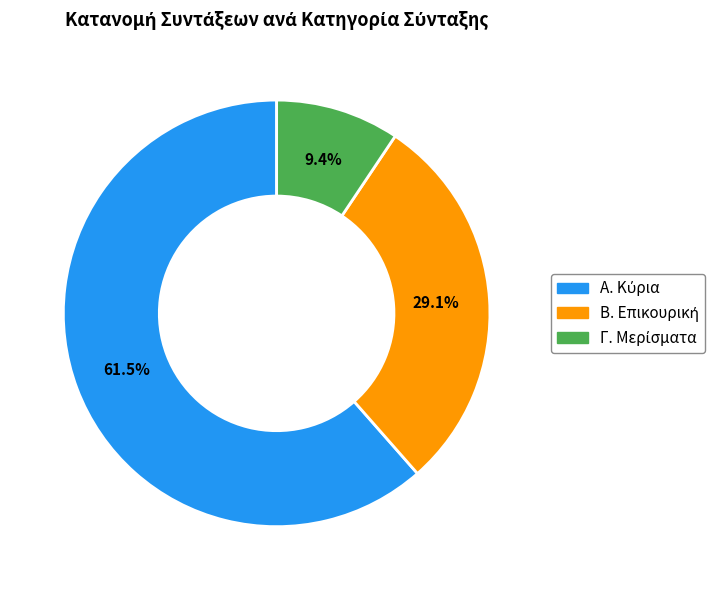

To the nearest percent, what percentage of the pie is Α. Κύρια?

61%